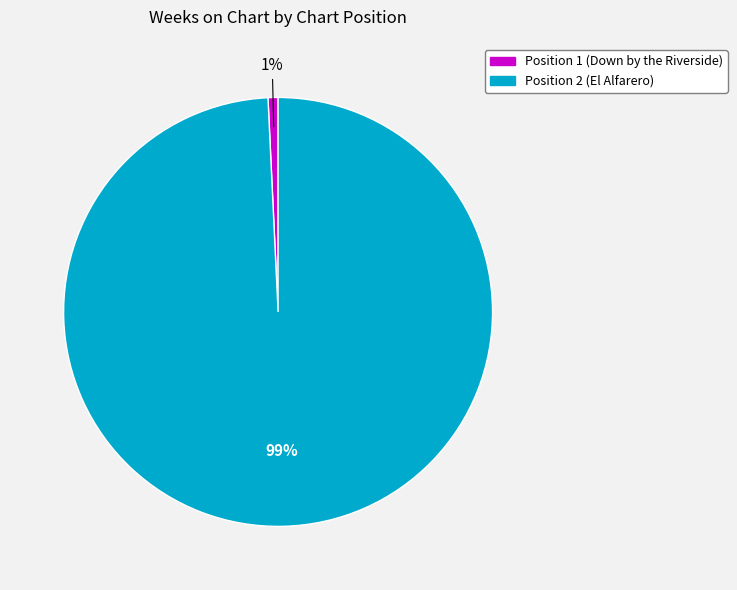

Which slice represents more than half of the pie?

Position 2 (El Alfarero)